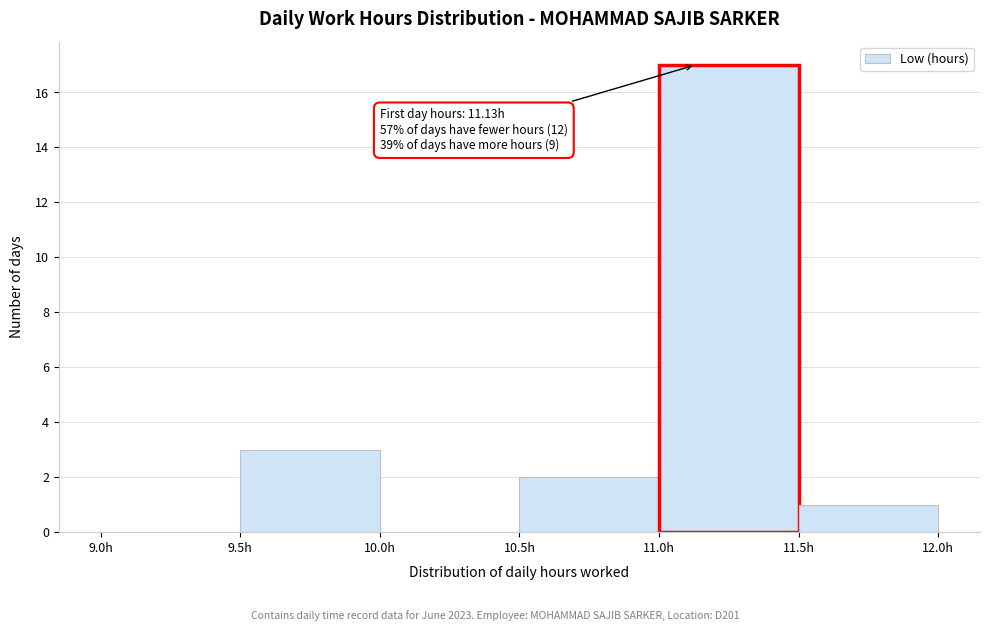

Over which range of the x-axis is the bar tallest?

11.0 to 11.5